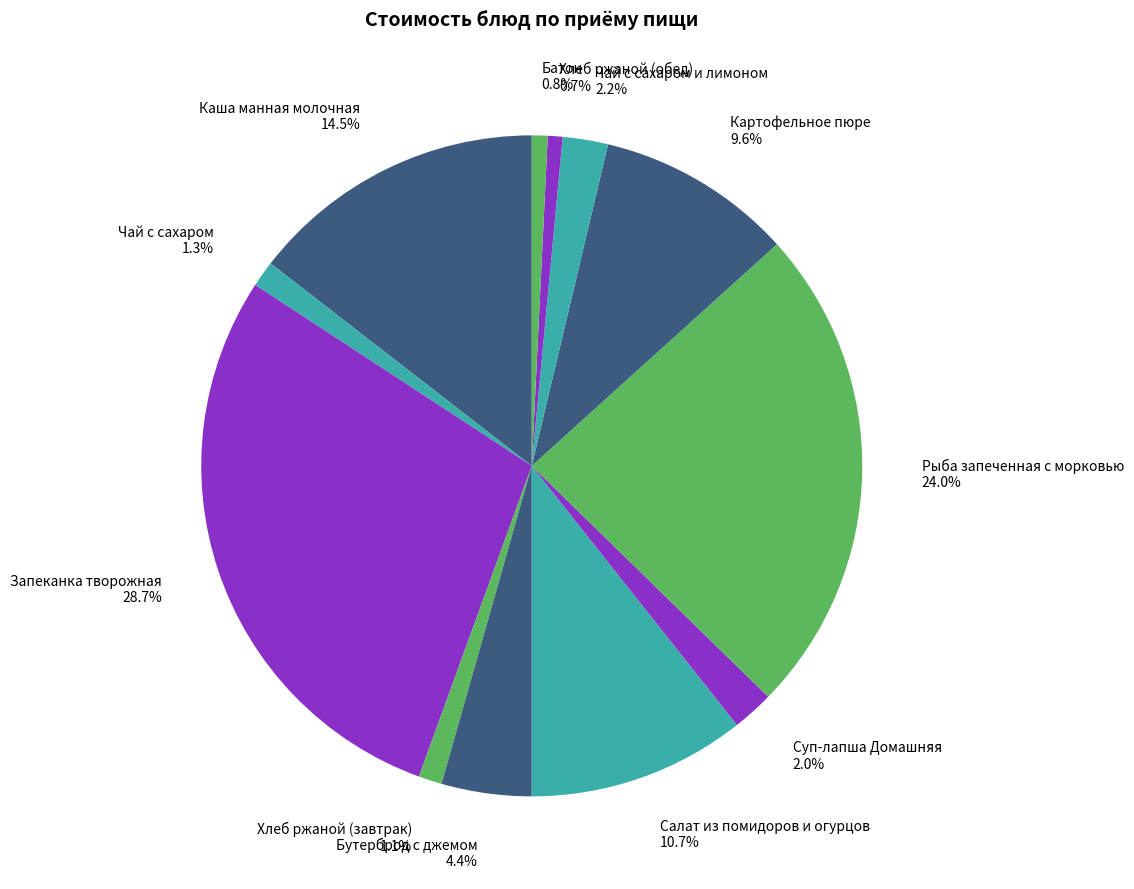

Which slice is the smallest?

Хлеб ржаной (обед)